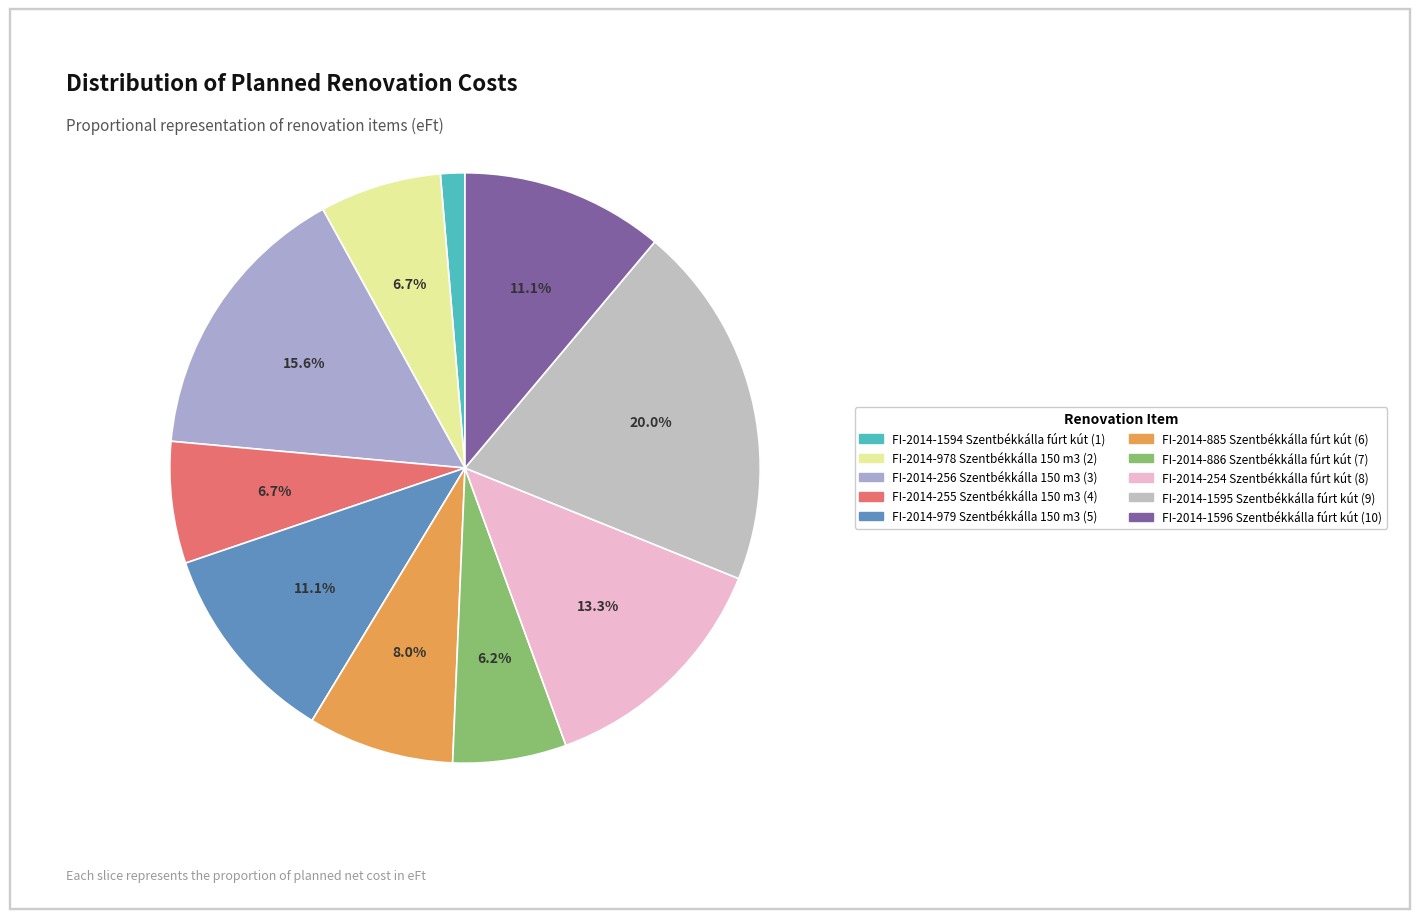

How many slices are in this pie chart?

10